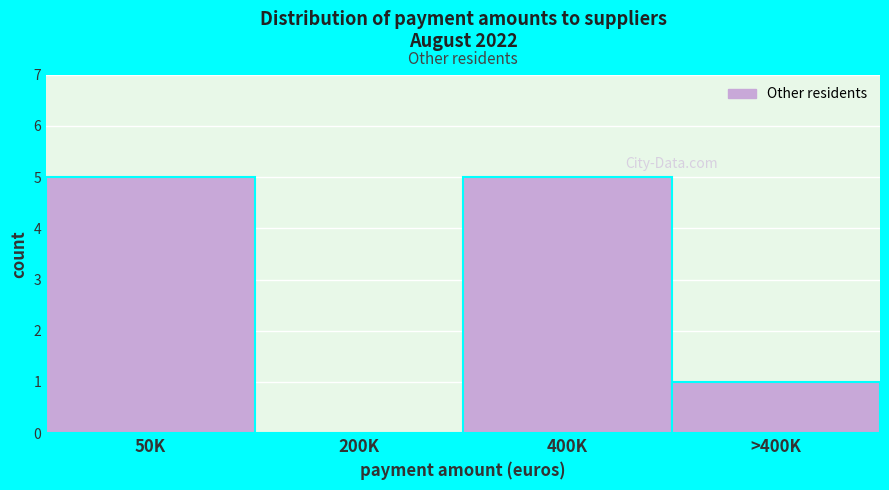

Reading left to right, extract all data points from this chart.

50K=5	200K=0	400K=5	>400K=1